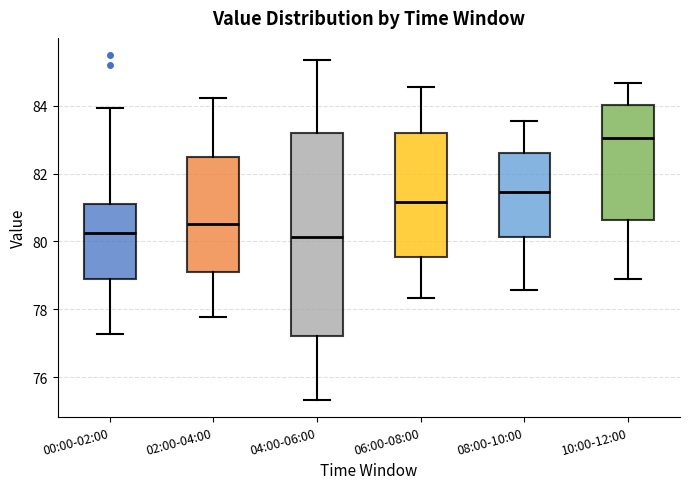

Reading left to right, read every box against the y-axis: the position of its median line, the range the box covers, and the ends of its whiskers. The values are not printed on the chart, so give them approximately, as read against the axis.

00:00-02:00: median 80.2, box 78.8 to 81.2, whiskers 77.2 to 84.0
02:00-04:00: median 80.6, box 79.0 to 82.4, whiskers 77.8 to 84.2
04:00-06:00: median 80.2, box 77.2 to 83.2, whiskers 75.4 to 85.4
06:00-08:00: median 81.2, box 79.6 to 83.2, whiskers 78.4 to 84.6
08:00-10:00: median 81.4, box 80.2 to 82.6, whiskers 78.6 to 83.6
10:00-12:00: median 83.0, box 80.6 to 84.0, whiskers 78.8 to 84.6